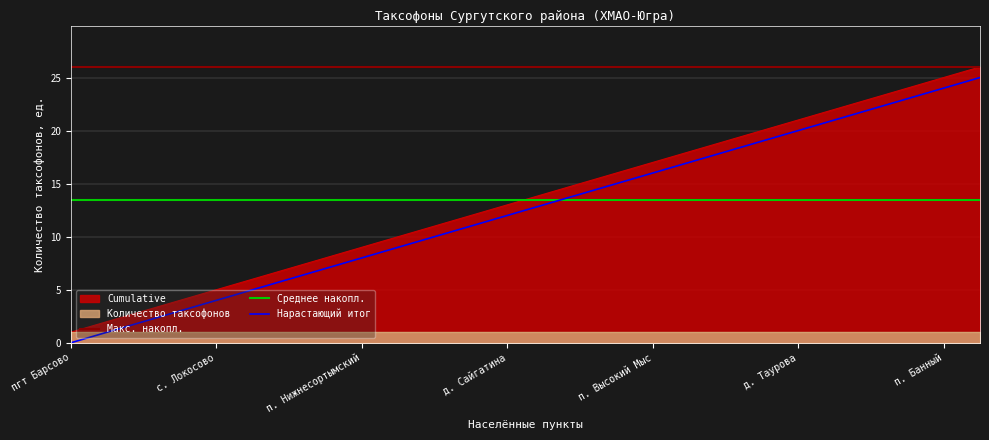

The value of Количество таксофонов at с. Угут is 0. True or false?

False